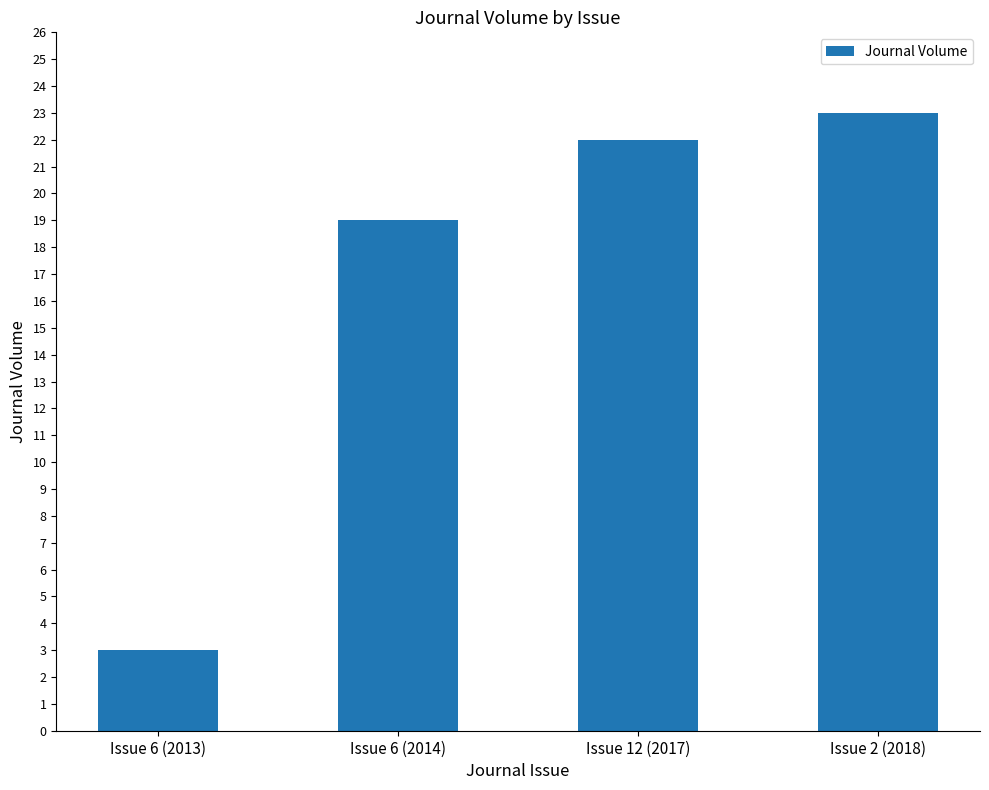

Rank the categories by value from highest to lowest.

Issue 2 (2018), Issue 12 (2017), Issue 6 (2014), Issue 6 (2013)